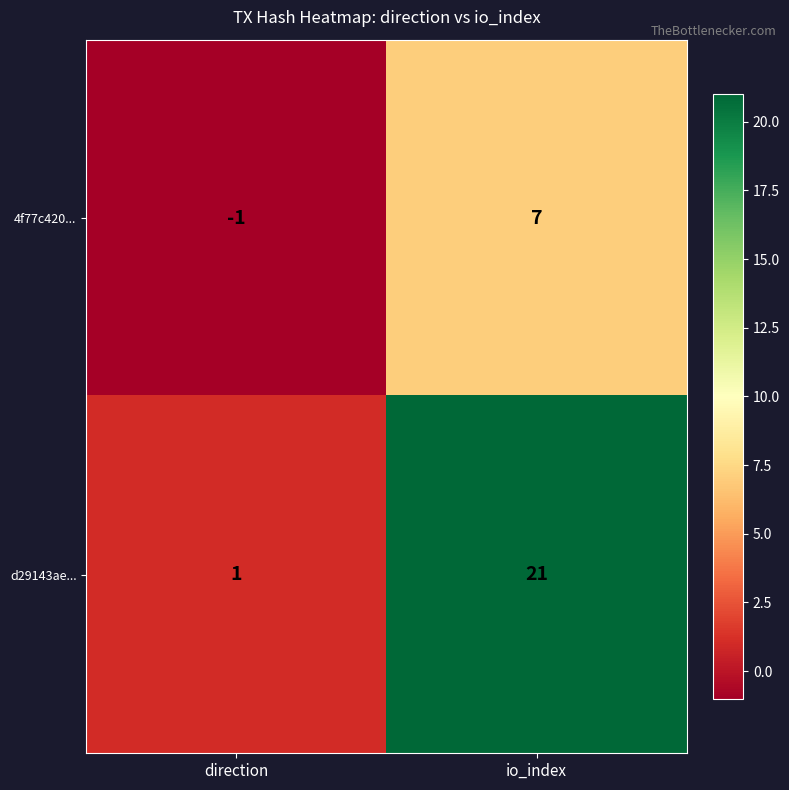

Where is d29143ae... nearest to the value 11?

direction